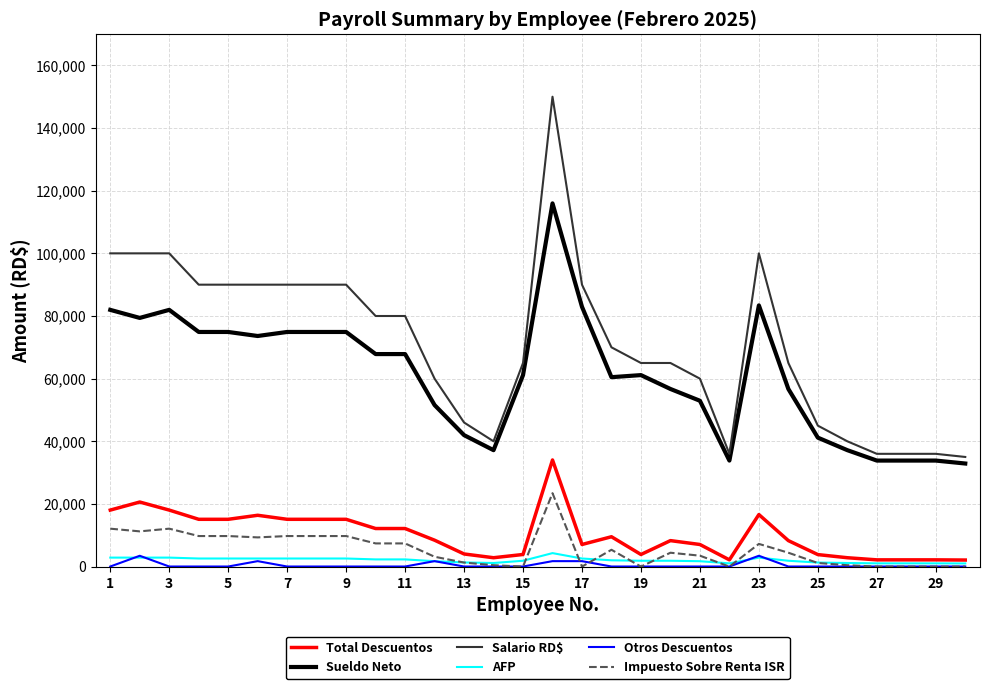

True or false: Total Descuentos and Salario RD$ intersect in this chart.

False